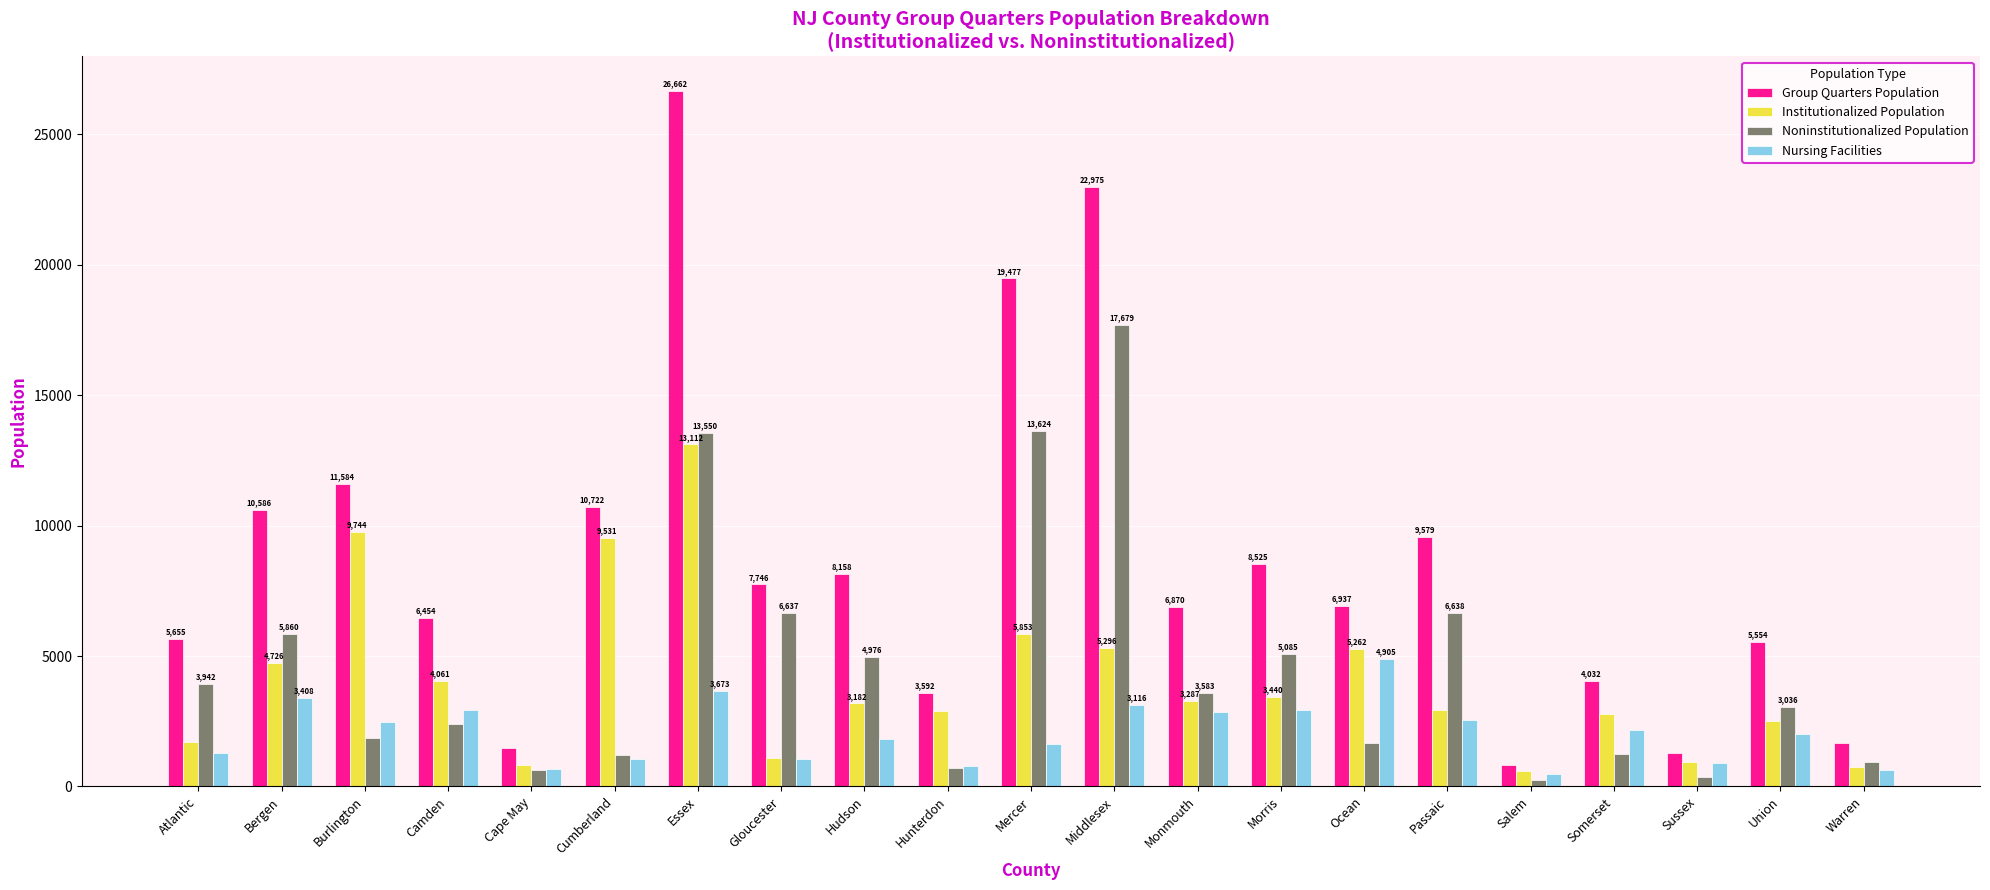

Reading left to right, list all the values displayed in this chart.

Group Quarters Population: Atlantic=5655	Bergen=10586	Burlington=11584	Camden=6454	Cape May=1474	Cumberland=10722	Essex=26662	Gloucester=7746	Hudson=8158	Hunterdon=3592	Mercer=19477	Middlesex=22975	Monmouth=6870	Morris=8525	Ocean=6937	Passaic=9579	Salem=833	Somerset=4032	Sussex=1278	Union=5554	Warren=1682
Institutionalized Population: Atlantic=1713	Bergen=4726	Burlington=9744	Camden=4061	Cape May=836	Cumberland=9531	Essex=13112	Gloucester=1109	Hudson=3182	Hunterdon=2878	Mercer=5853	Middlesex=5296	Monmouth=3287	Morris=3440	Ocean=5262	Passaic=2941	Salem=585	Somerset=2783	Sussex=922	Union=2518	Warren=738
Noninstitutionalized Population: Atlantic=3942	Bergen=5860	Burlington=1840	Camden=2393	Cape May=638	Cumberland=1191	Essex=13550	Gloucester=6637	Hudson=4976	Hunterdon=714	Mercer=13624	Middlesex=17679	Monmouth=3583	Morris=5085	Ocean=1675	Passaic=6638	Salem=248	Somerset=1249	Sussex=356	Union=3036	Warren=944
Nursing Facilities: Atlantic=1280	Bergen=3408	Burlington=2480	Camden=2947	Cape May=683	Cumberland=1069	Essex=3673	Gloucester=1060	Hudson=1815	Hunterdon=788	Mercer=1632	Middlesex=3116	Monmouth=2870	Morris=2934	Ocean=4905	Passaic=2529	Salem=480	Somerset=2163	Sussex=896	Union=2005	Warren=640